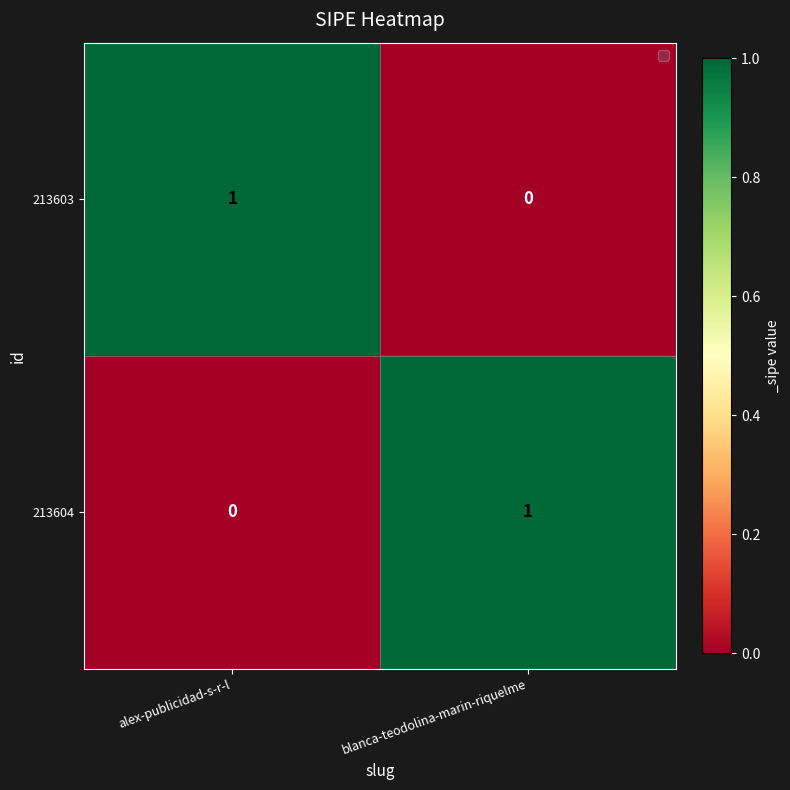

What is the greatest value displayed?

1